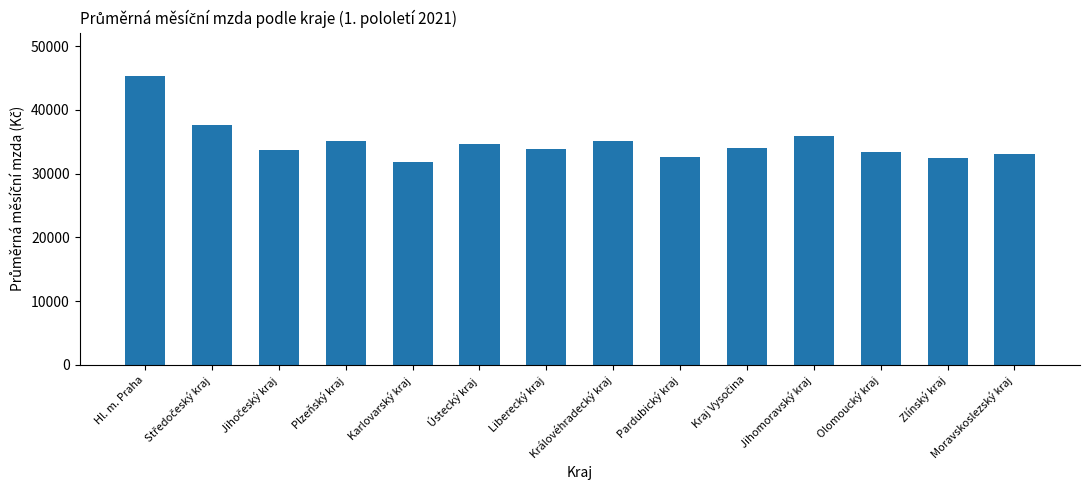

Which has a higher value, Moravskoslezský kraj or Královéhradecký kraj?

Královéhradecký kraj